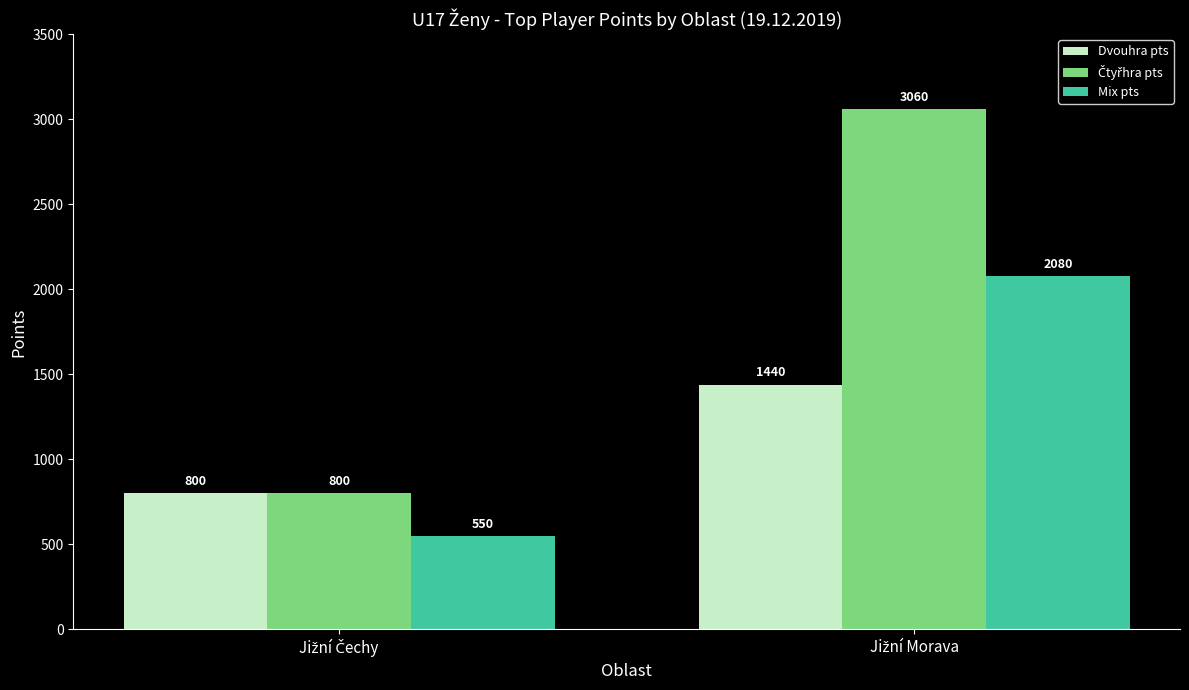

What is the minimum value for Mix pts?

550